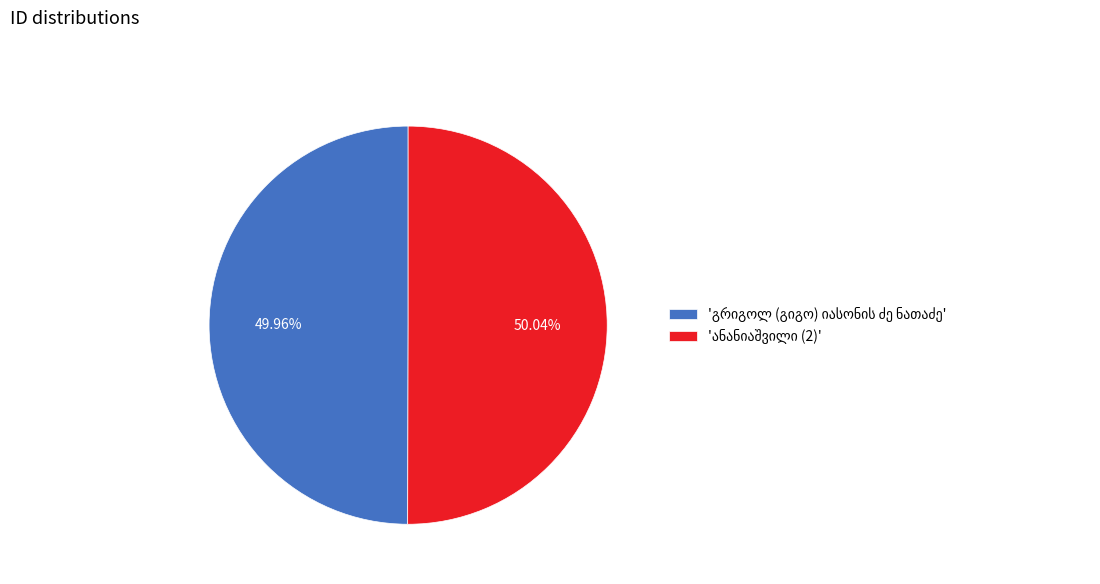

Is there any slice that represents more than half of the pie?

Yes